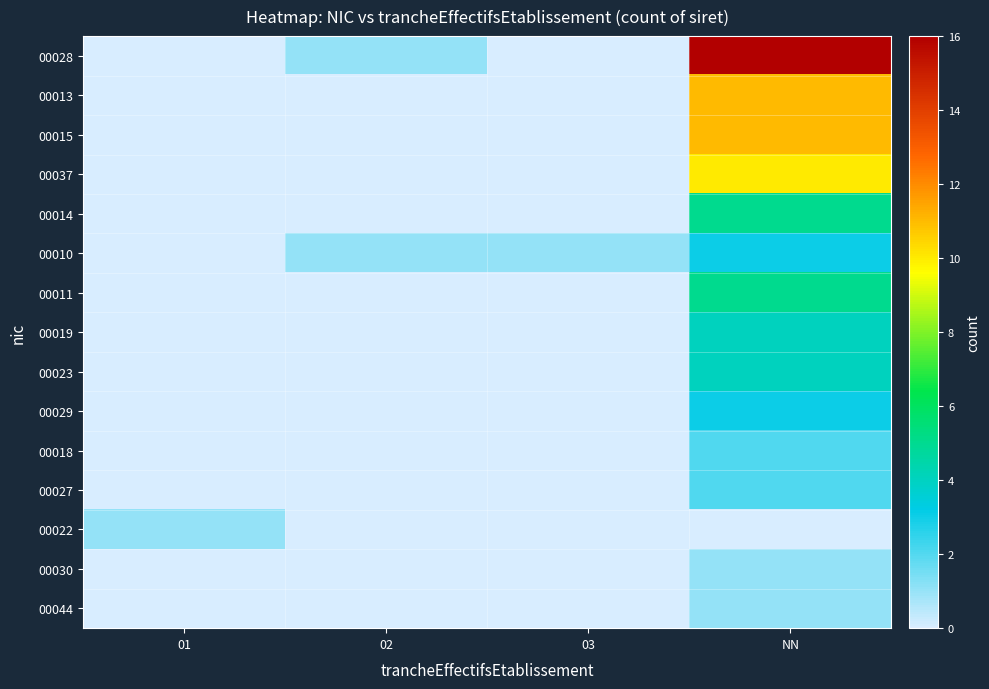

At which category is the sum across all series the highest?

NN